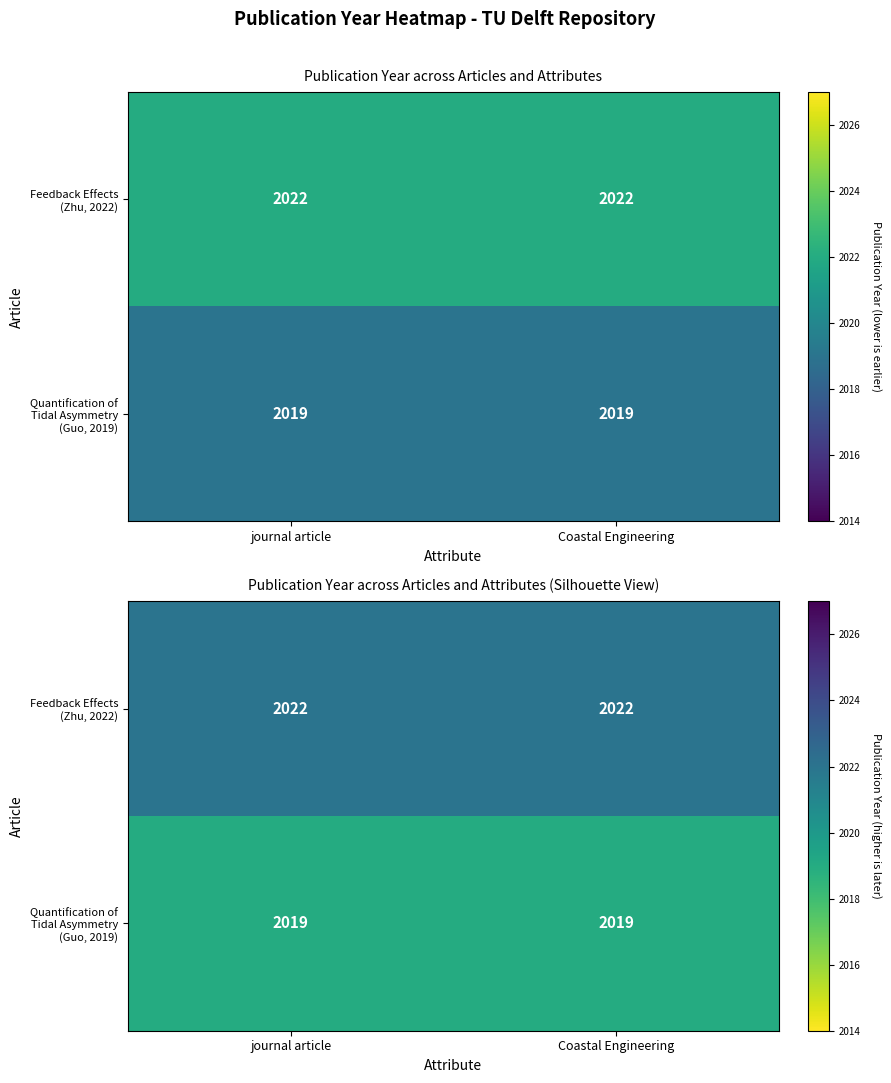

What is the minimum value for Feedback Effects (Zhu, 2022)?

2022